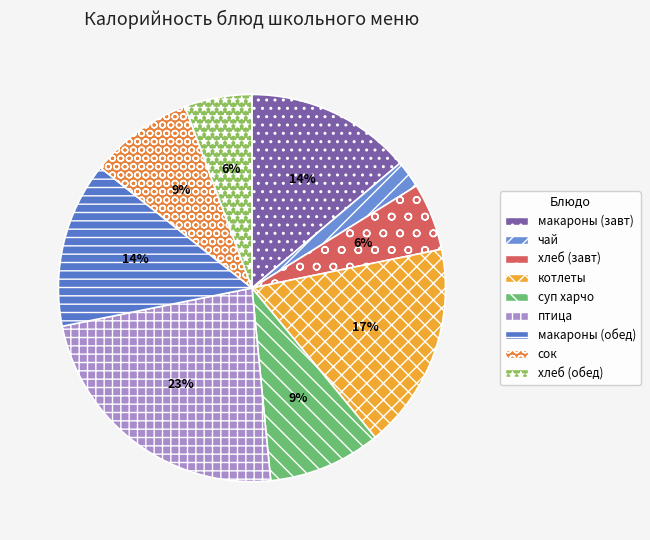

Is there any slice that represents more than half of the pie?

No